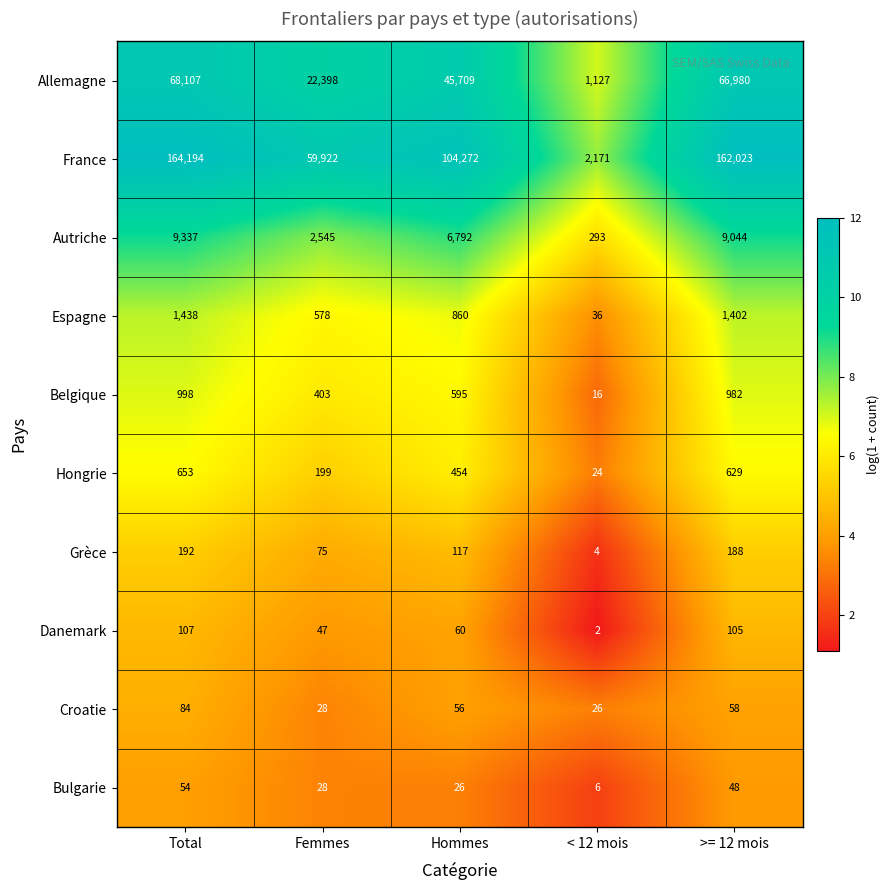

At which category does the chart reach its peak across all series?

Total